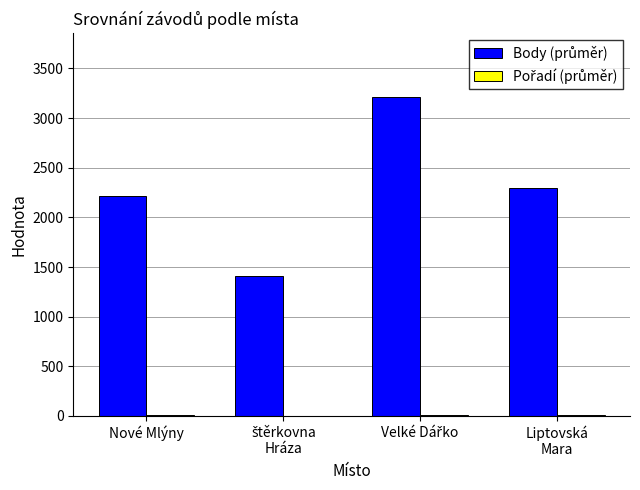

What is the maximum value shown in the chart?

3213.0